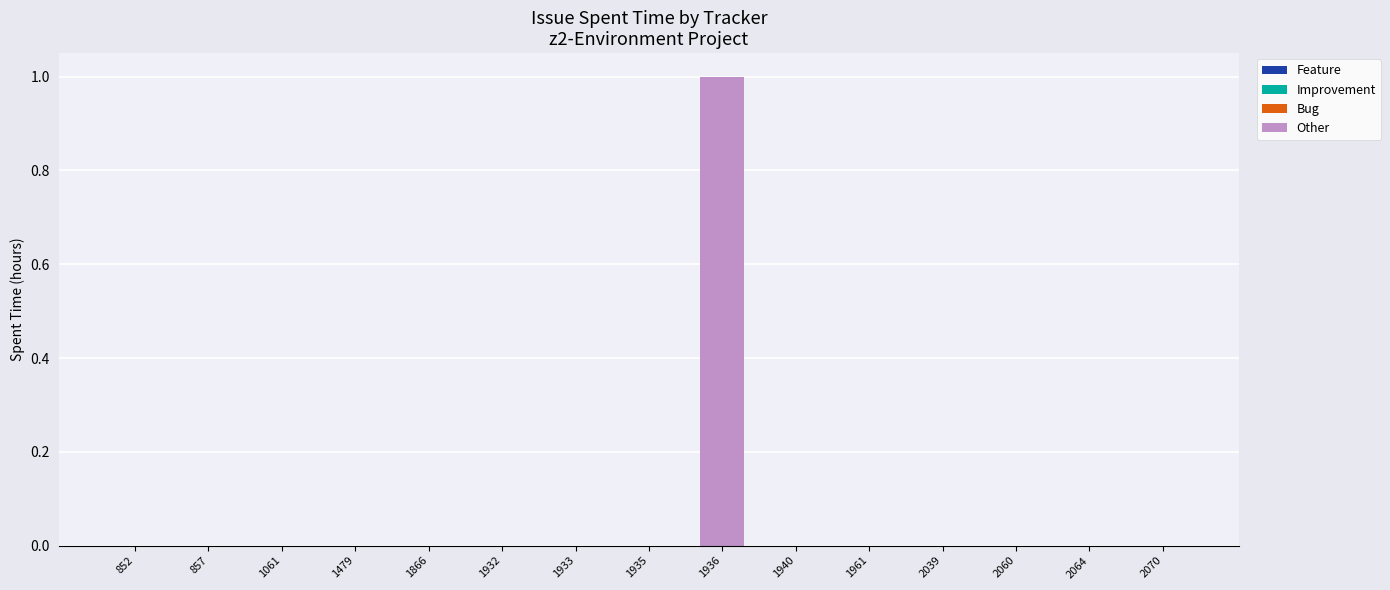

The chart shows a value of 0 at 1935. True or false?

True